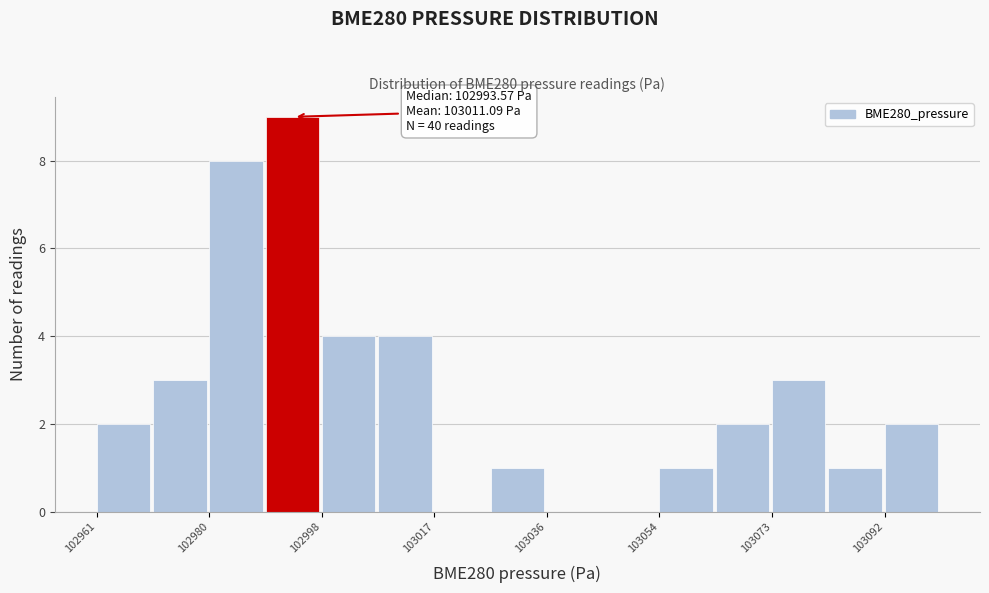

Which range on the x-axis has the tallest bar?

102988 to 102998